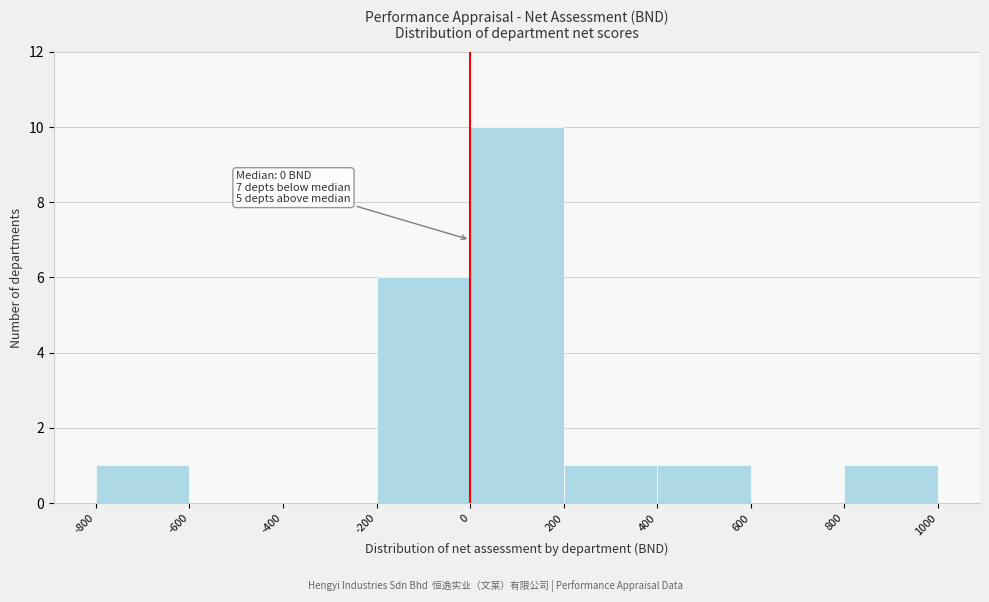

Over which range of the x-axis is the bar tallest?

0 to 200